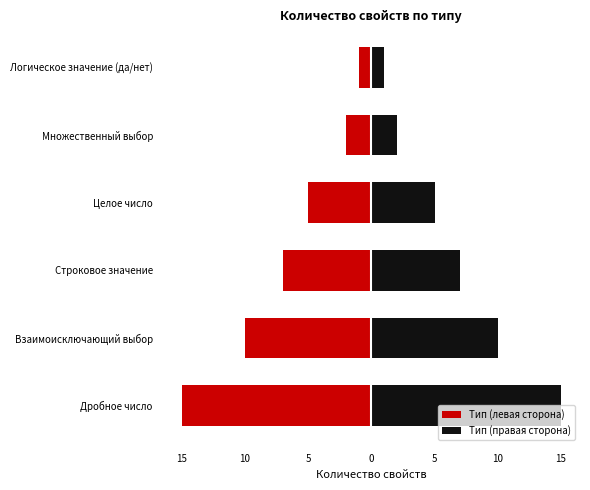

At how many categories does at least one series exceed 14?

1